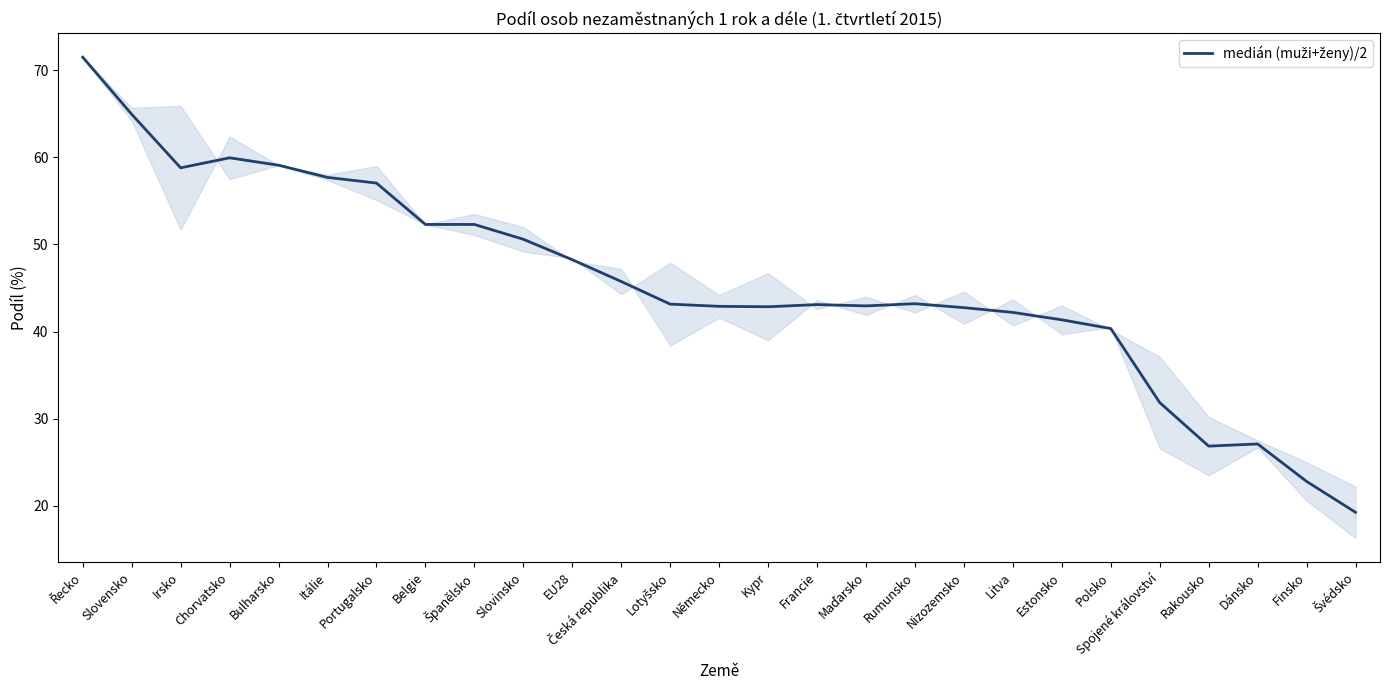

What is the greatest value displayed?

71.5